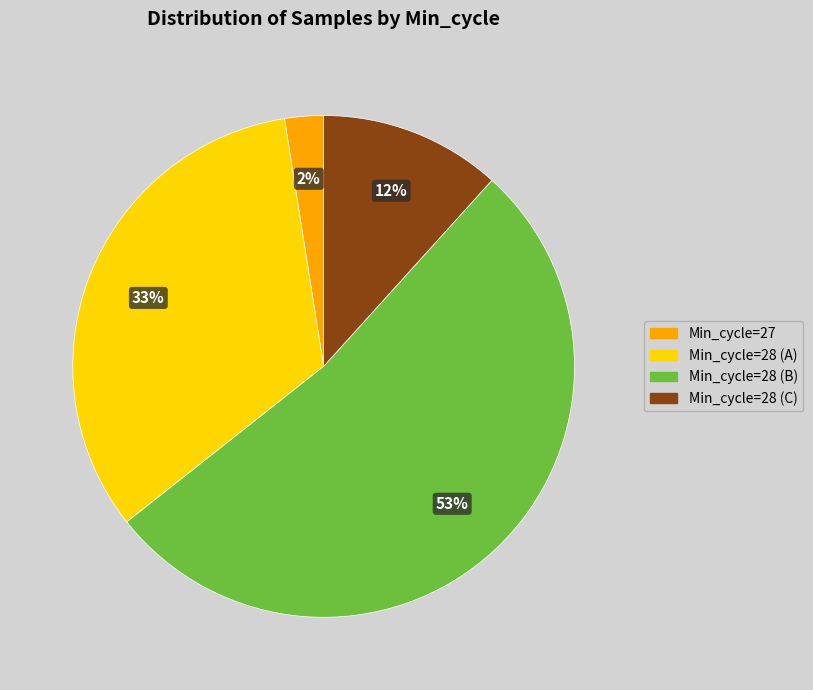

Does any single category account for the majority?

Yes